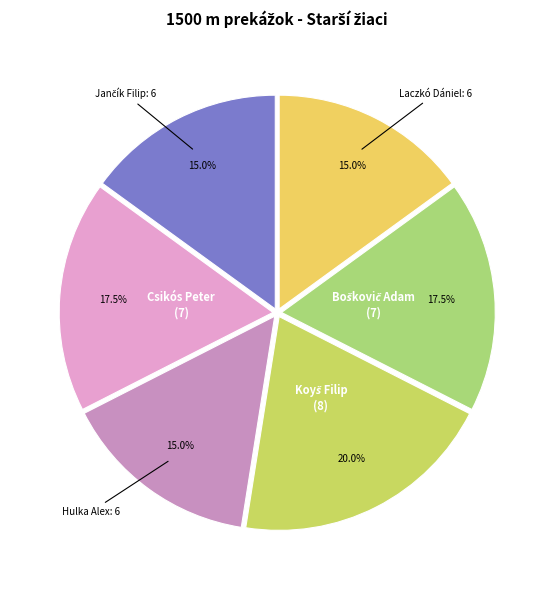

Does Hulka Alex account for over 50% of the chart?

No